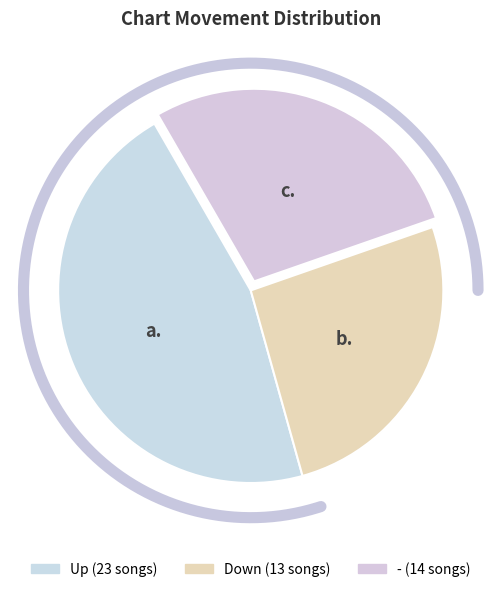

To the nearest percent, what percentage of the pie is down?

26%